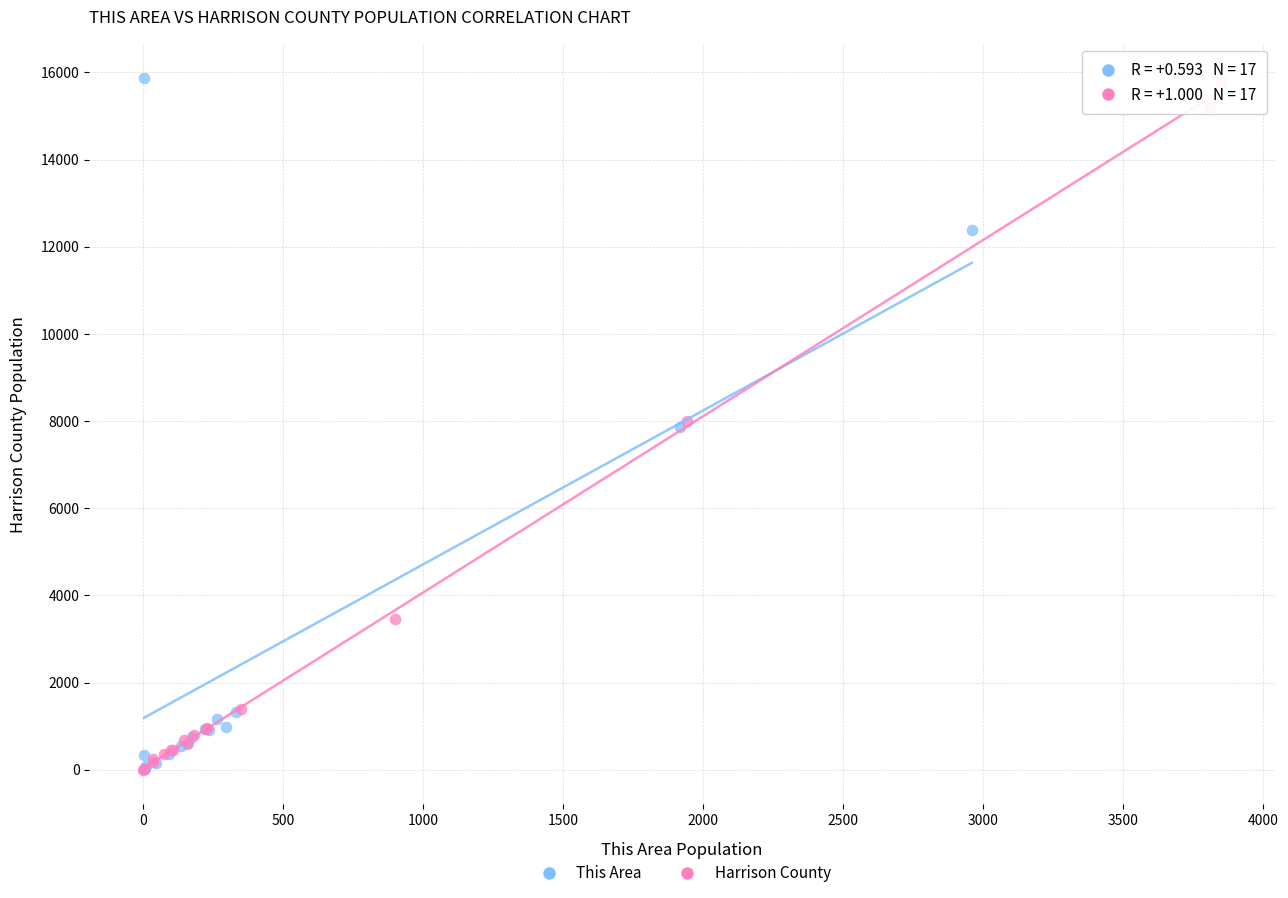

What are all the series names shown in the legend?

This Area, Harrison County